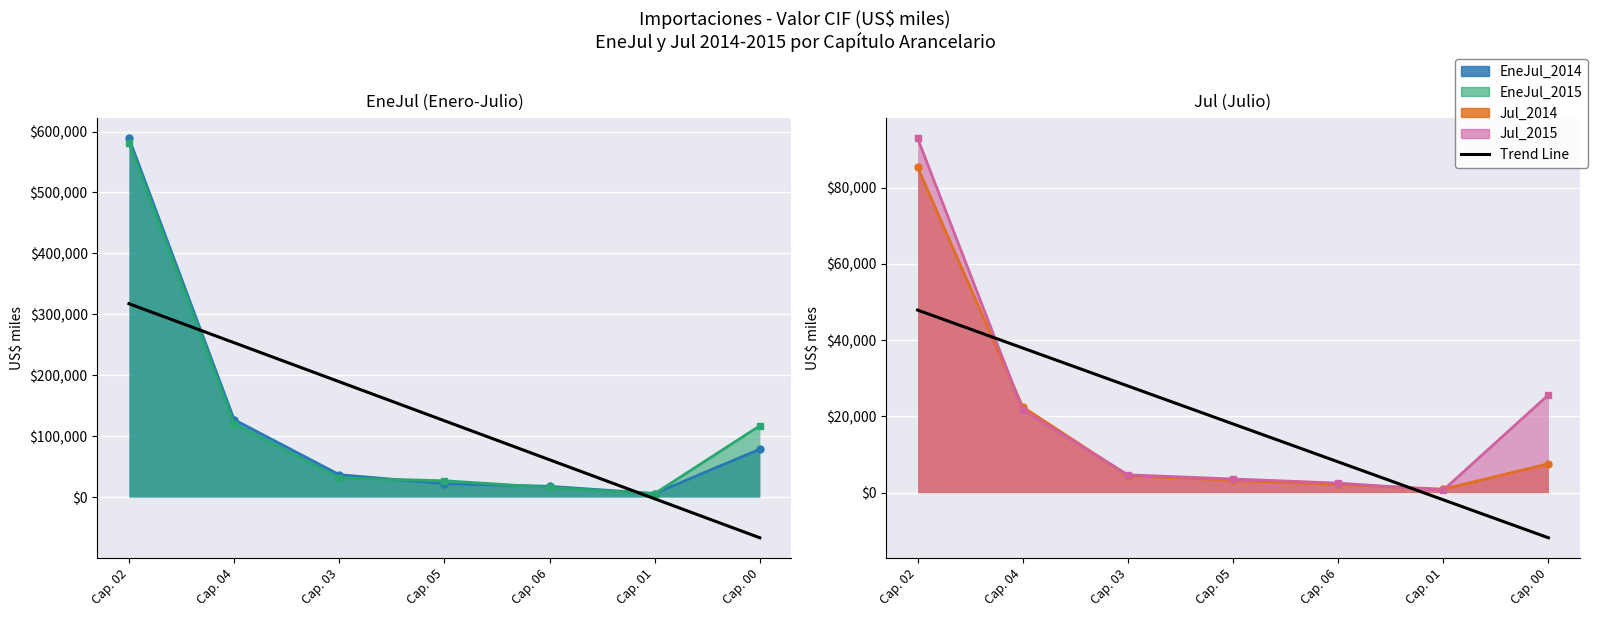

Between Cap. 00 and Cap. 05, which is larger?

Cap. 05